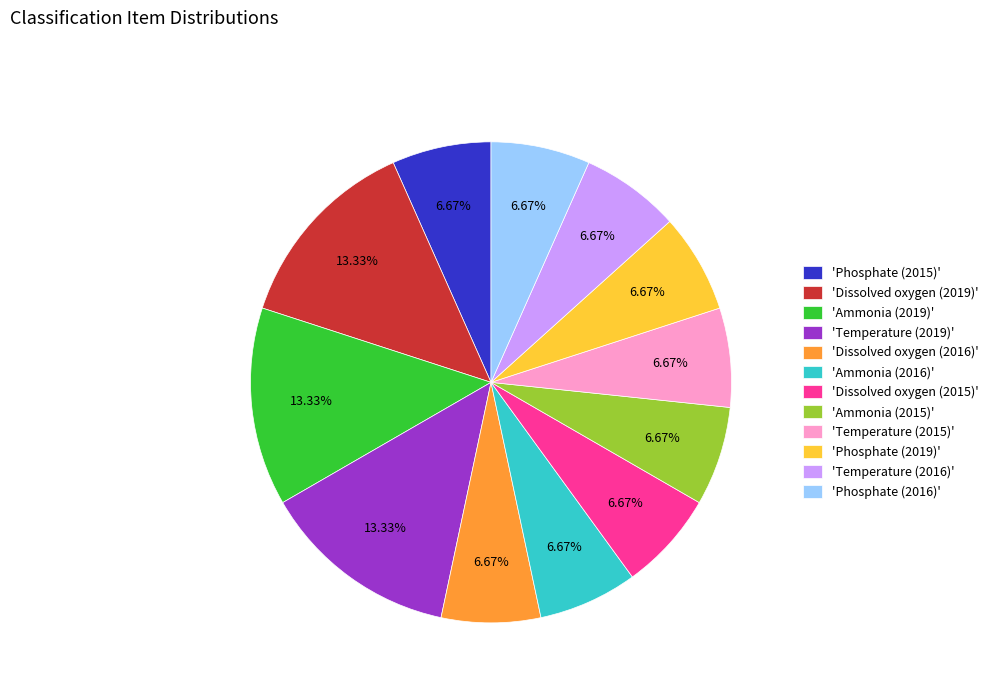

How many slices are in this pie chart?

12